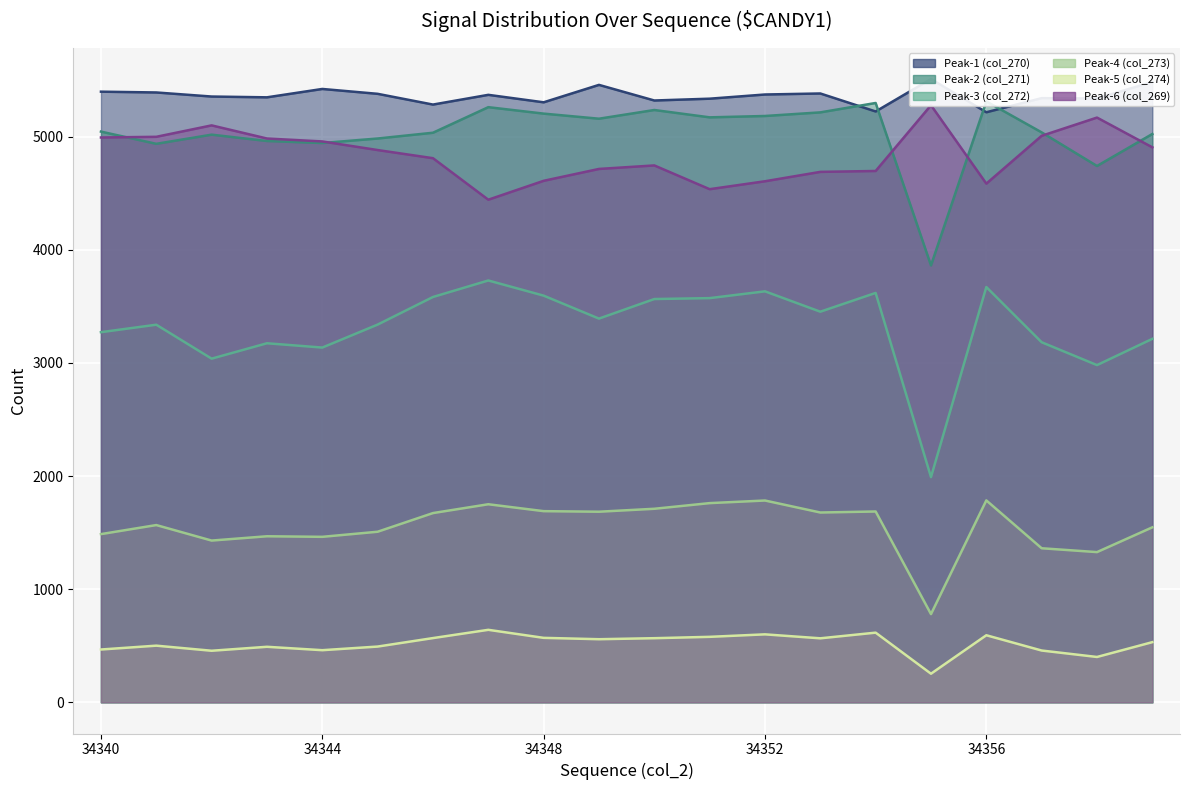

The value of Peak-6 (col_269) at 34348 is 6965. True or false?

False